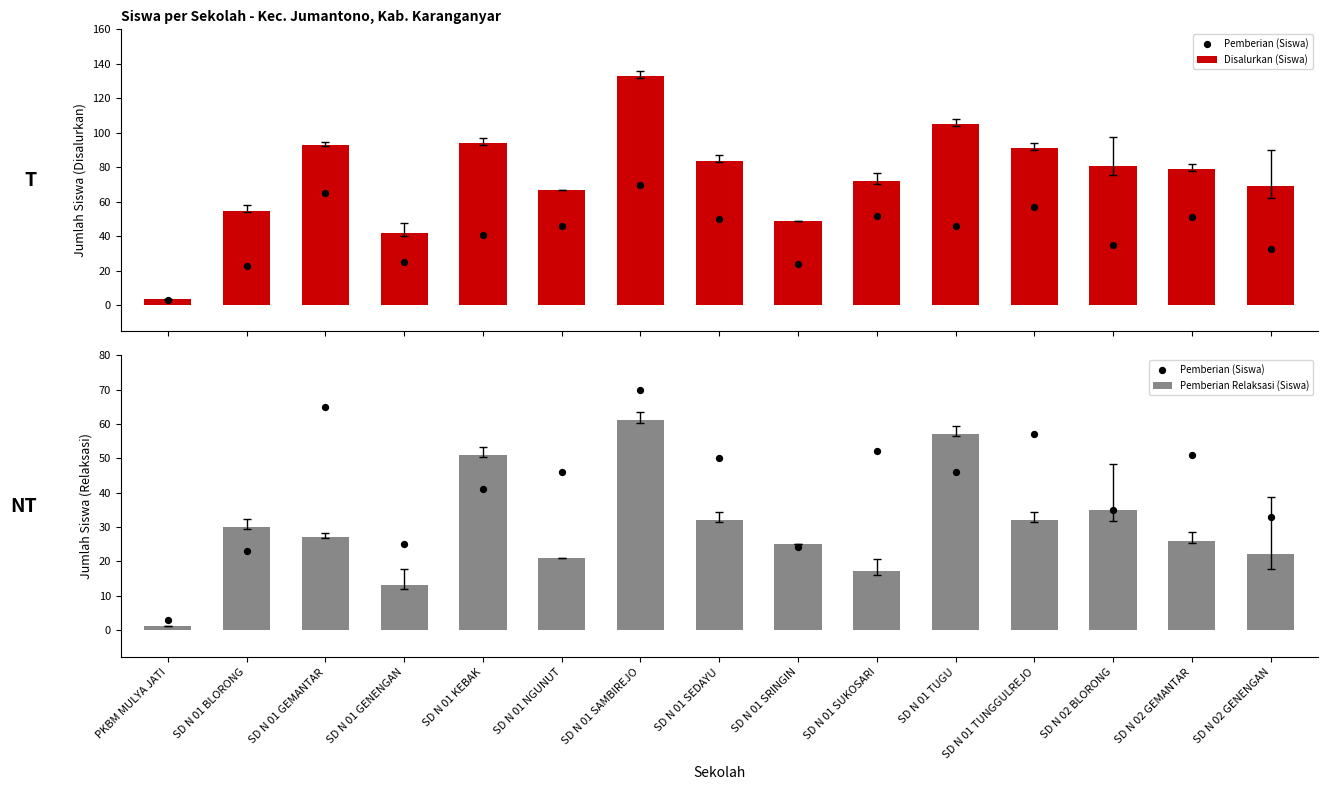

At how many categories does at least one series exceed 123?

1